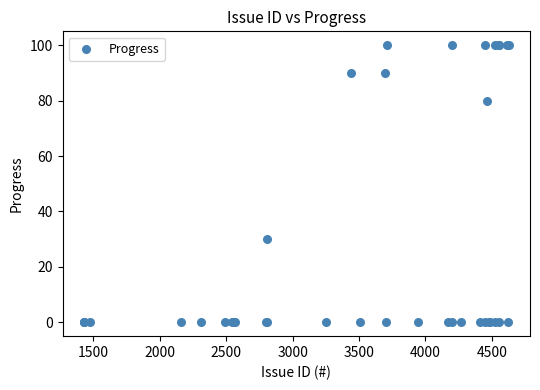

What Y value in the scatter plot is closest to 50?

30